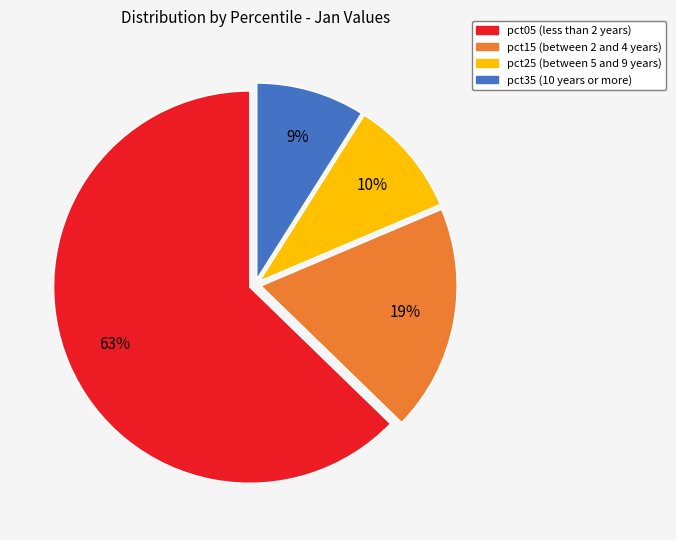

To the nearest percent, what is the average slice percentage?

25%